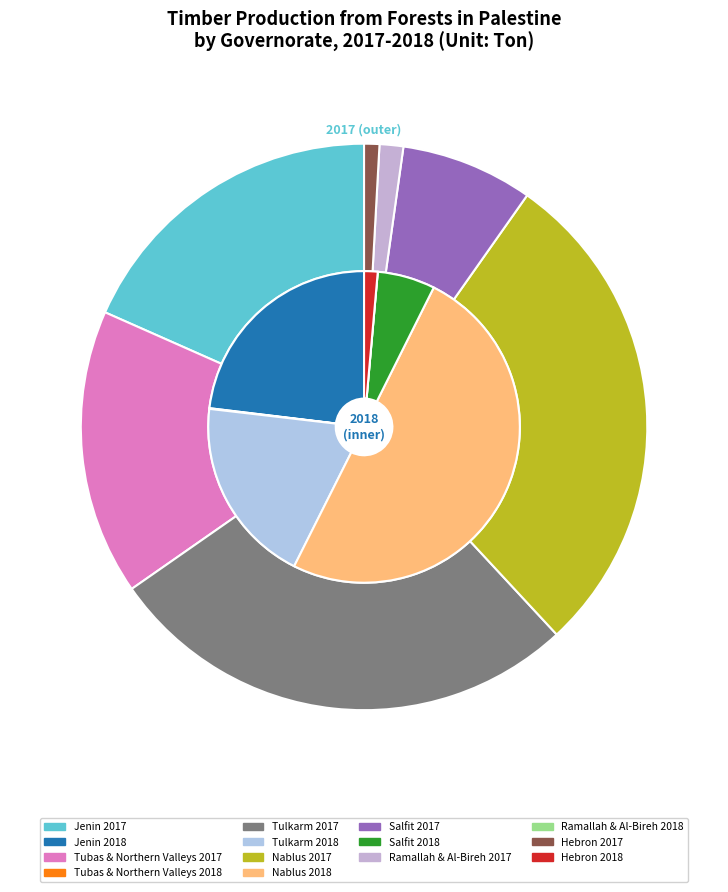

What is the spread (max minus min) of values at Hebron?

3.0